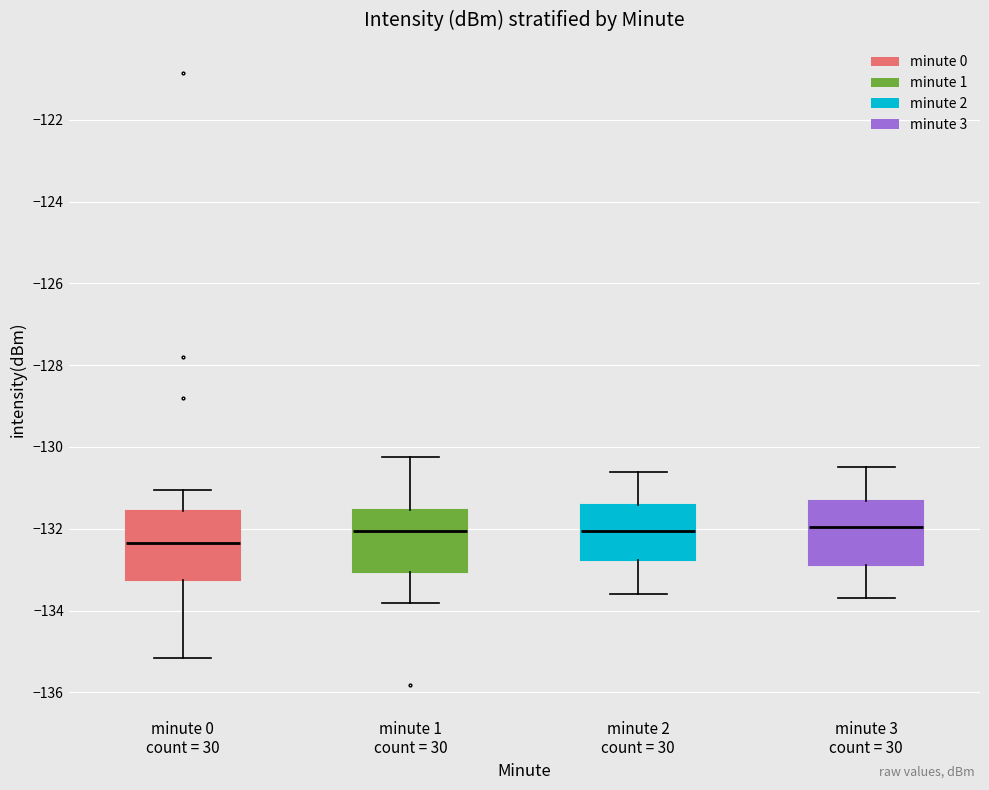

Where is the lower edge of the box for minute 0 count = 30 on the y-axis? The values are not printed on the chart, so give them approximately, as read against the axis.

-133.2